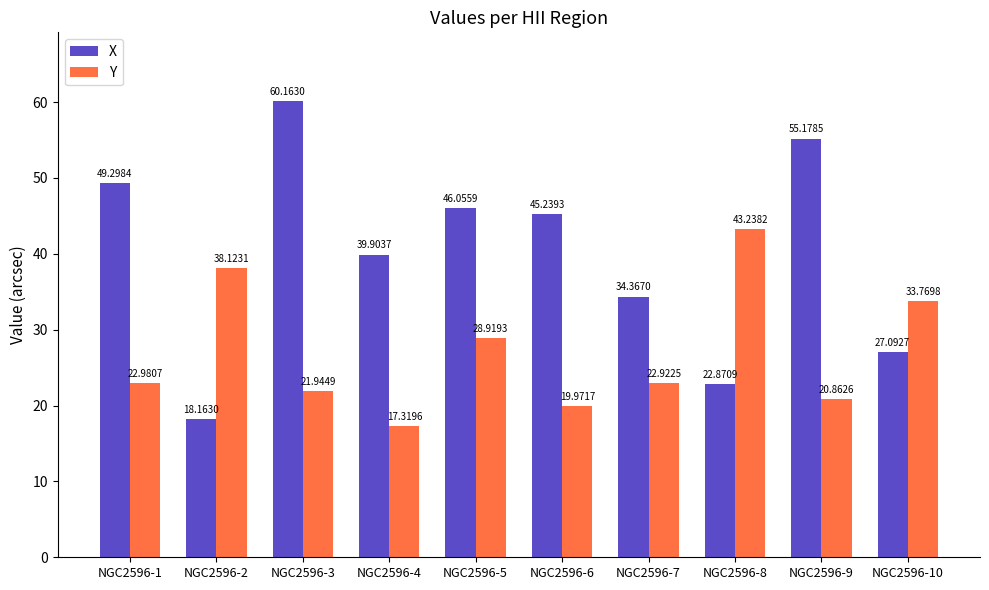

What is the total value across all series at NGC2596-4?

57.2